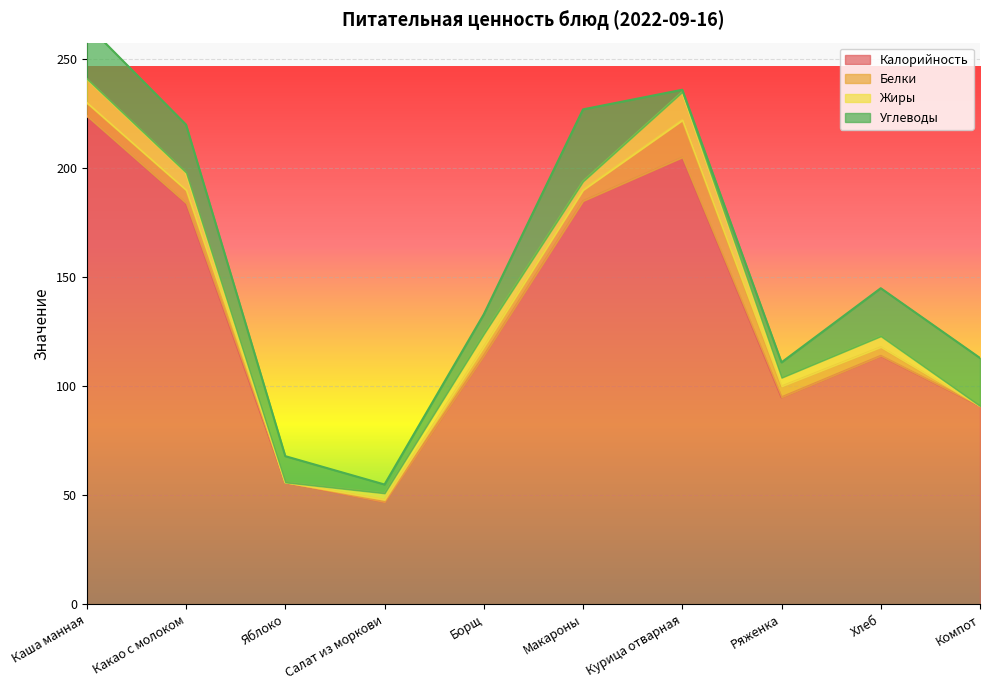

Reading right to left, what are all the values shown in this chart?

Калорийность: Компот=91	Хлеб=114	Ряженка=95	Курица отварная=205	Макароны=185	Борщ=114	Салат из моркови=47	Яблоко=56	Какао с молоком=184	Каша манная=224
Белки: Компот=0	Хлеб=4	Ряженка=5	Курица отварная=17	Макароны=5	Борщ=4	Салат из моркови=1	Яблоко=0	Какао с молоком=6	Каша манная=6
Жиры: Компот=0	Хлеб=5	Ряженка=4	Курица отварная=13	Макароны=4	Борщ=6	Салат из моркови=3	Яблоко=0	Какао с молоком=8	Каша манная=11
Углеводы: Компот=22	Хлеб=22	Ряженка=7	Курица отварная=1	Макароны=33	Борщ=9	Салат из моркови=4	Яблоко=12	Какао с молоком=22	Каша манная=25